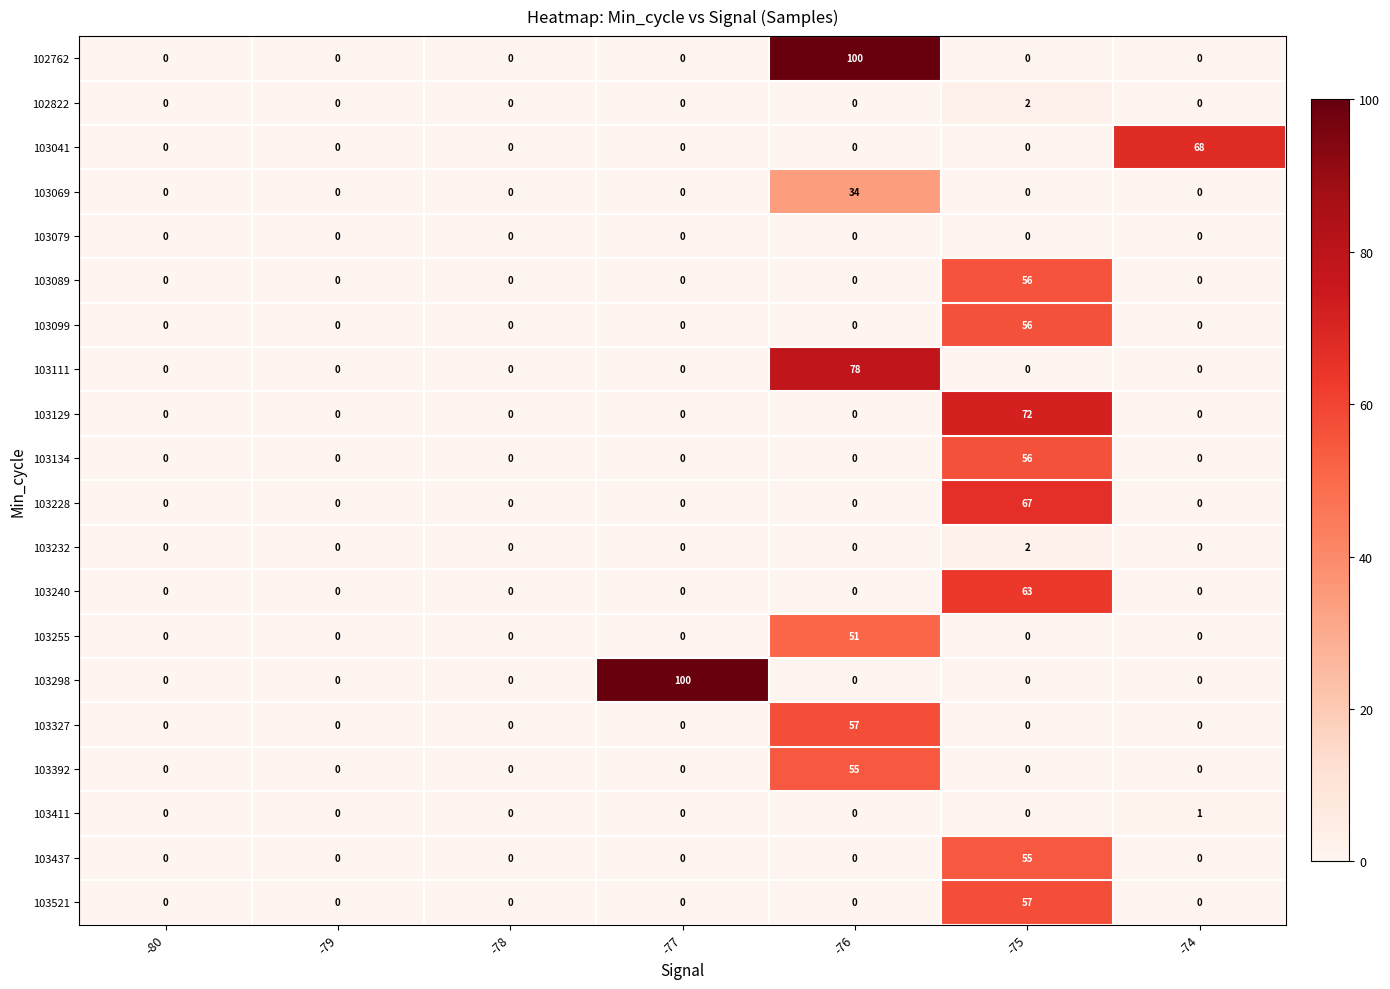

What is the maximum value shown in the chart?

100